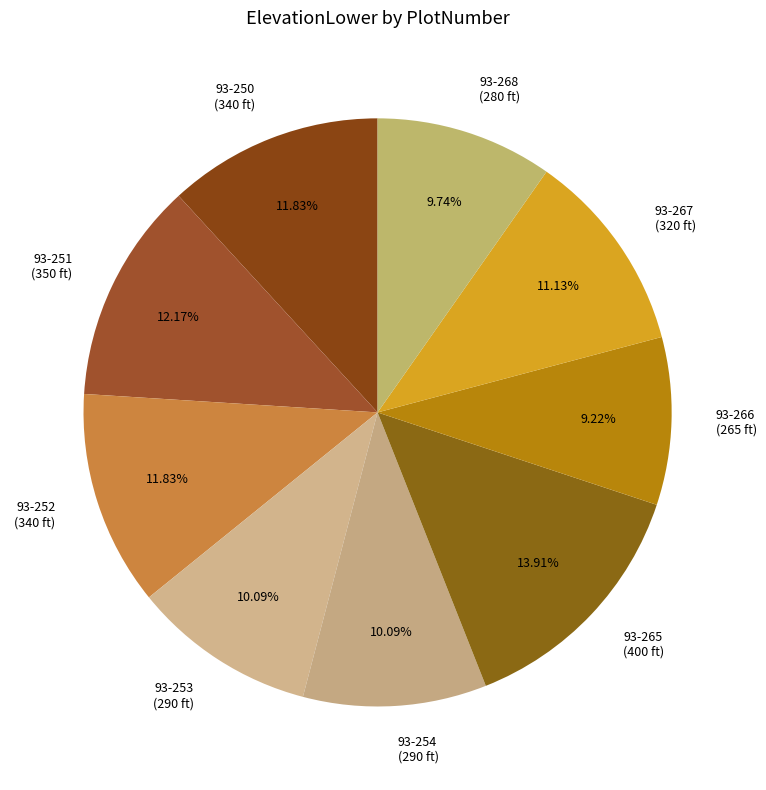

The 93-250 slice represents 1% of the pie. True or false?

False